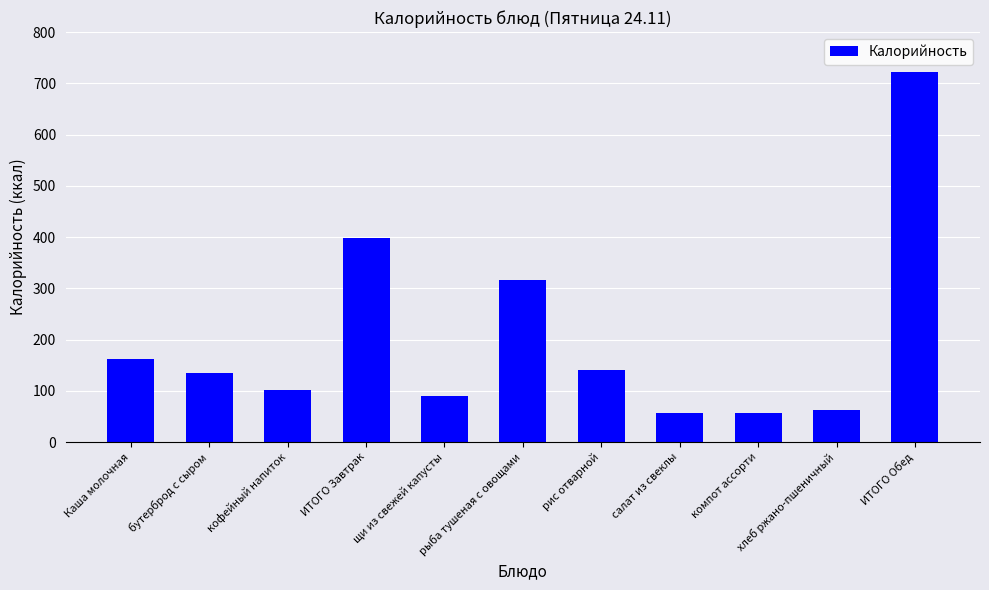

What is the label of the 6th bar from the right?

рыба тушеная с овощами